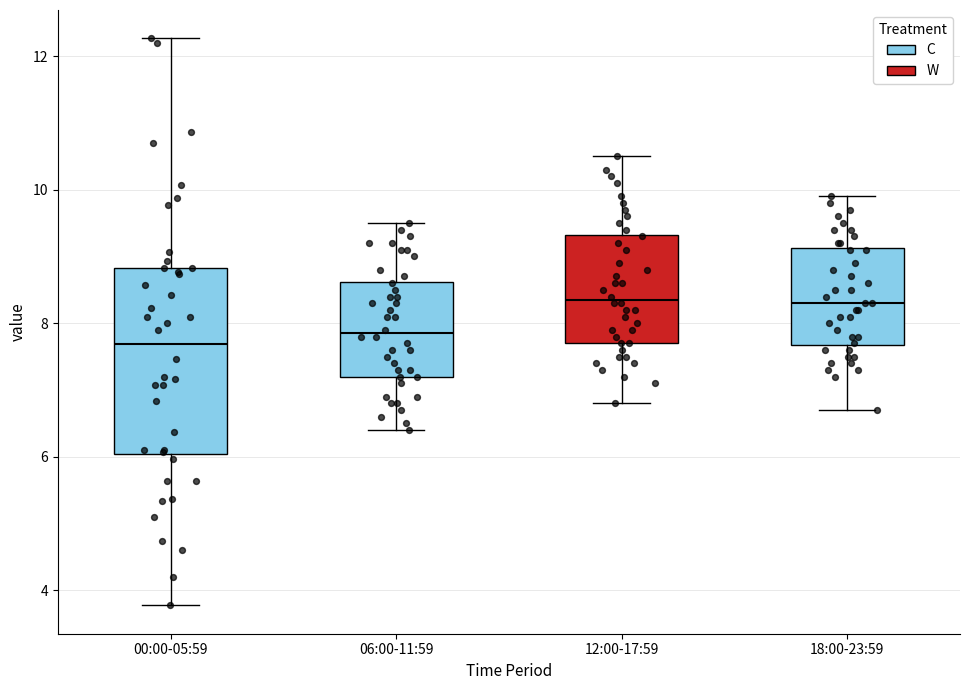

Reading left to right, read every box against the y-axis: the position of its median line, the range the box covers, and the ends of its whiskers. The values are not printed on the chart, so give them approximately, as read against the axis.

00:00-05:59: median 7.6, box 6.0 to 8.8, whiskers 3.8 to 12.2
06:00-11:59: median 7.8, box 7.2 to 8.6, whiskers 6.4 to 9.6
12:00-17:59: median 8.4, box 7.8 to 9.4, whiskers 6.8 to 10.6
18:00-23:59: median 8.4, box 7.6 to 9.2, whiskers 6.8 to 10.0